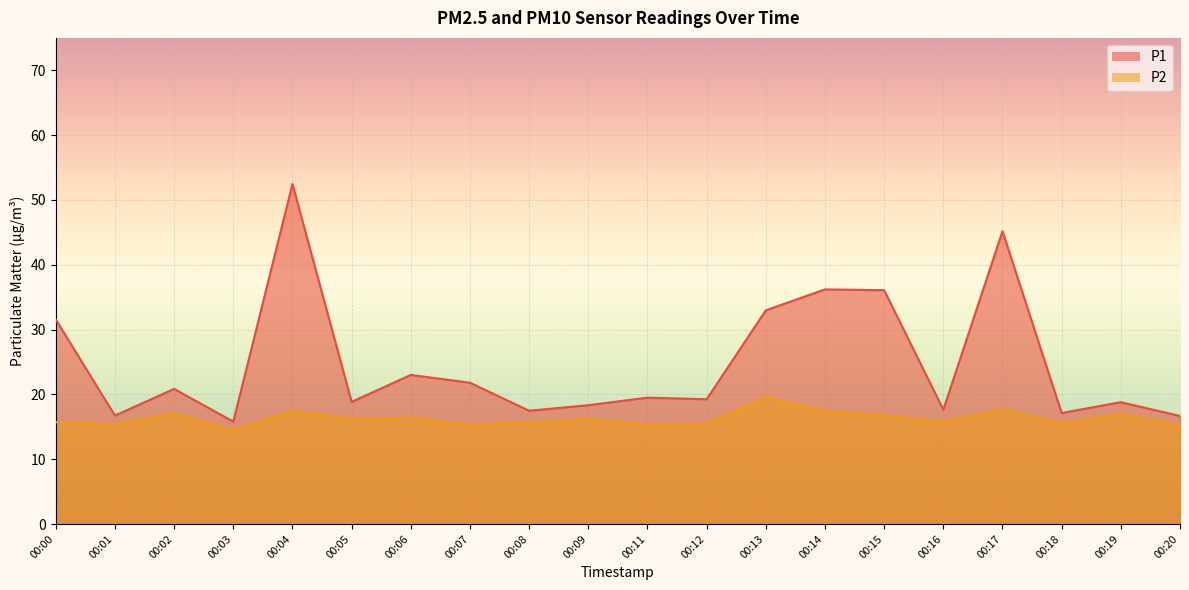

Reading right to left, what are all the values shown in this chart?

P1: 16.7	18.8	17.1	45.2	17.6	36.1	36.2	33.0	19.2	19.5	18.3	17.5	21.8	23.0	18.9	52.5	15.8	20.9	16.7	31.6
P2: 15.3	17.0	15.6	17.7	15.8	16.8	17.4	19.6	15.6	15.4	16.2	15.7	15.4	16.4	16.2	17.5	14.5	17.1	15.4	15.7